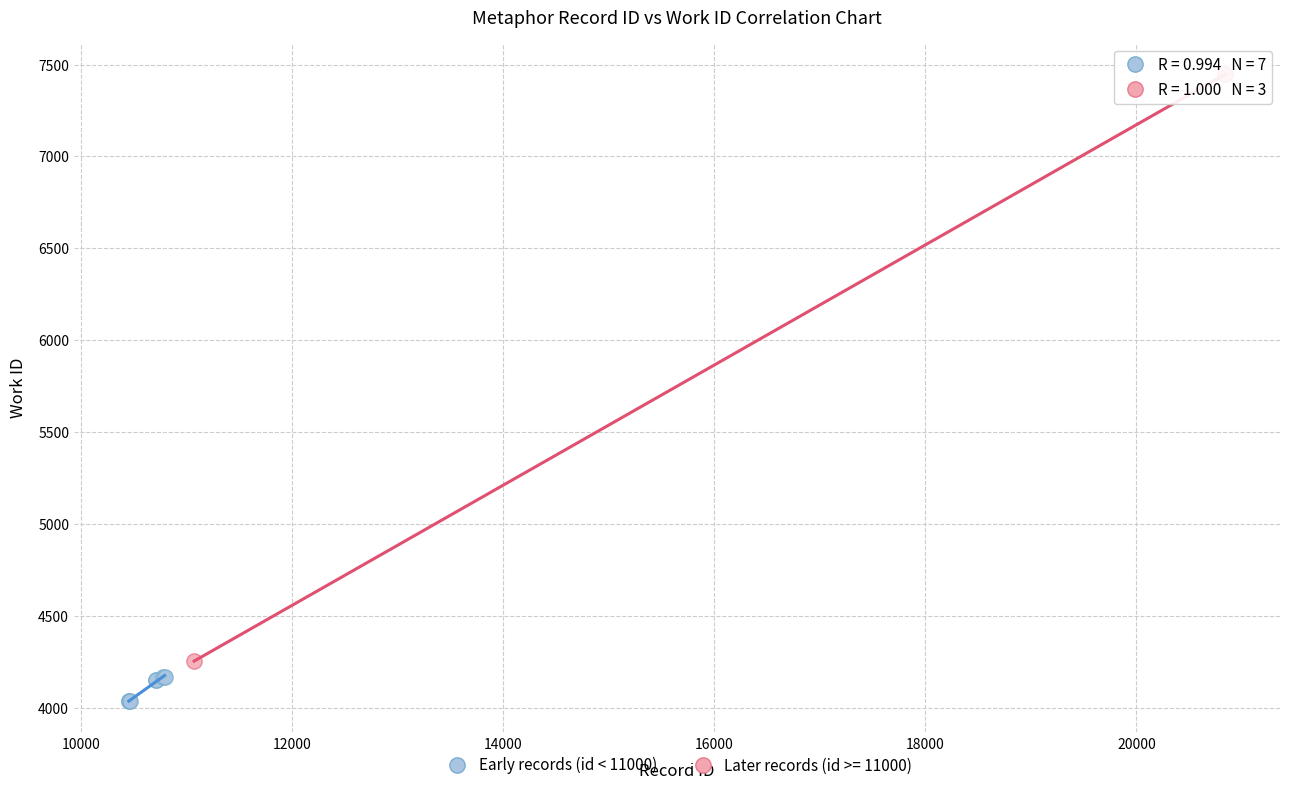

Which series contains the highest Y value?

Later records (id >= 11000)